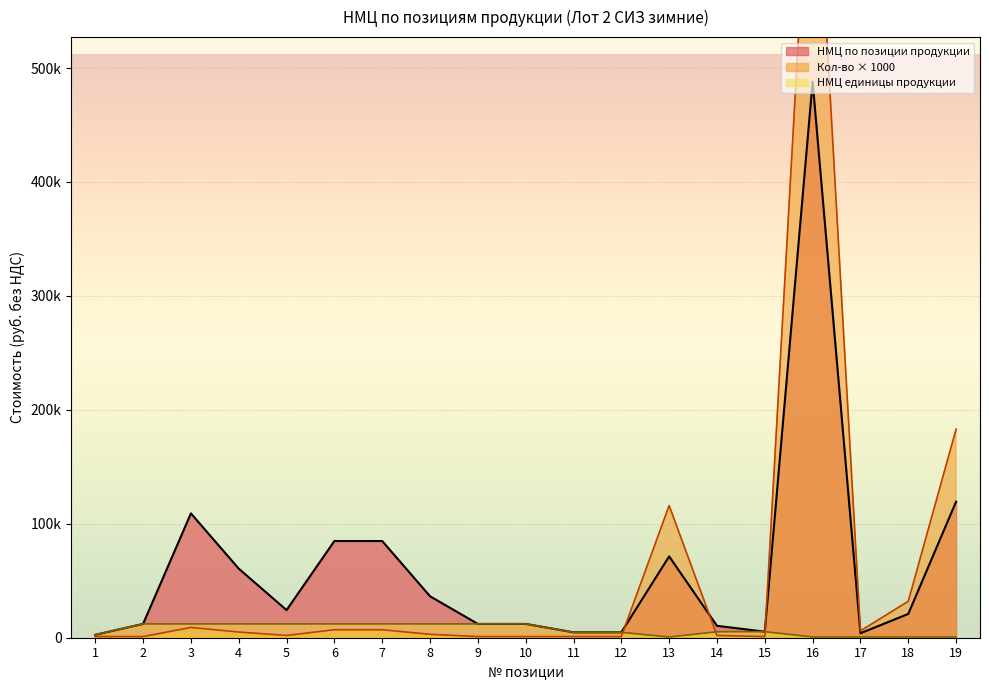

Reading right to left, transcribe all the data shown in this chart.

НМЦ по позиции продукции: 119415.2	20881.4	3915.2	488101.7	5309.8	10452.3	71369.5	4742.8	4738.4	12124.7	12124.7	36374.1	84872.9	84872.9	24249.4	60623.5	109122.3	12124.7	2550.4
Кол-во: 183000.0	32000.0	6000.0	748000.0	1000.0	2000.0	116000.0	1000.0	1000.0	1000.0	1000.0	3000.0	7000.0	7000.0	2000.0	5000.0	9000.0	1000.0	1000.0
НМЦ единицы продукции: 652.5	652.5	652.5	652.5	5309.8	5226.2	615.2	4738.4	4738.4	12124.7	12124.7	12124.7	12124.7	12124.7	12124.7	12124.7	12124.7	12124.7	2550.4